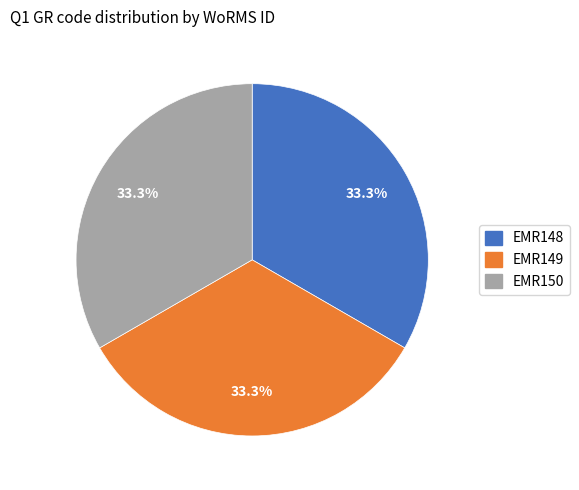

Do EMR148 and EMR150 together represent more than half of the pie?

Yes